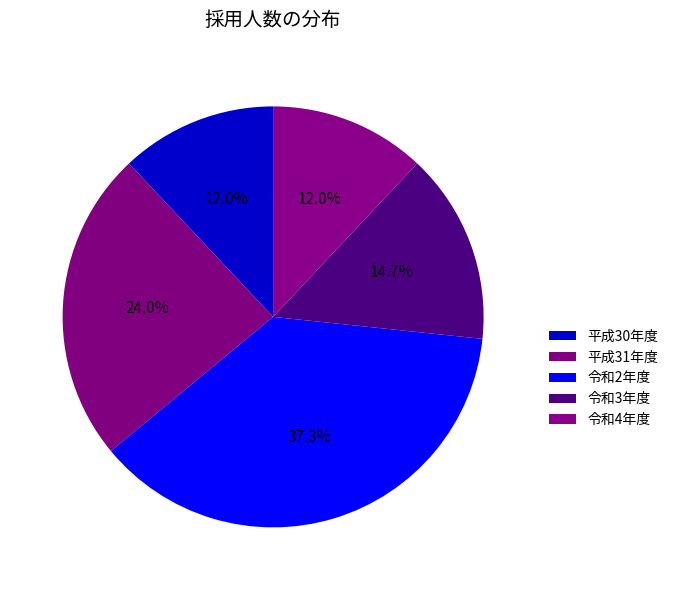

What is the largest slice in the pie chart?

令和2年度